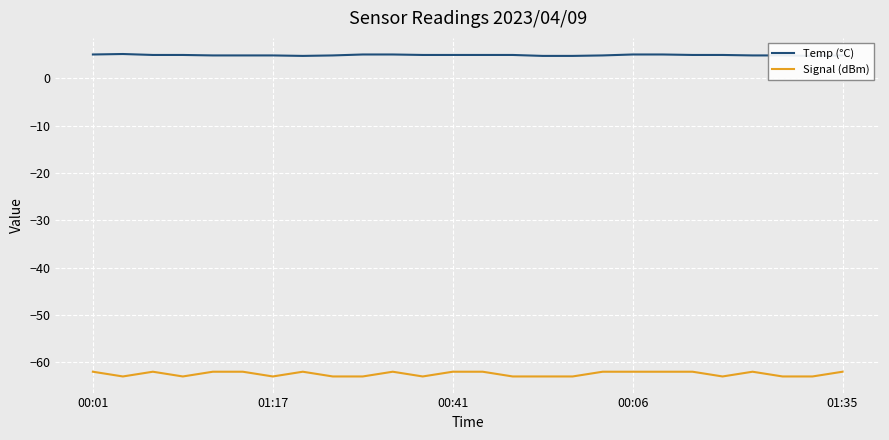

True or false: Temp (°C) and Signal (dBm) intersect in this chart.

False